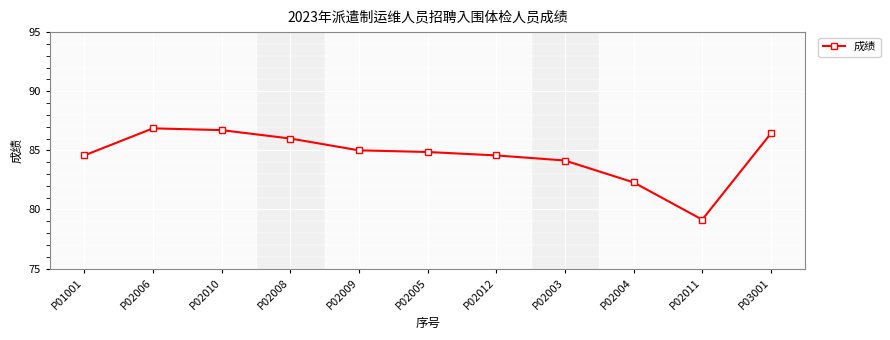

The chart shows a value of 141.1 at P02009. True or false?

False